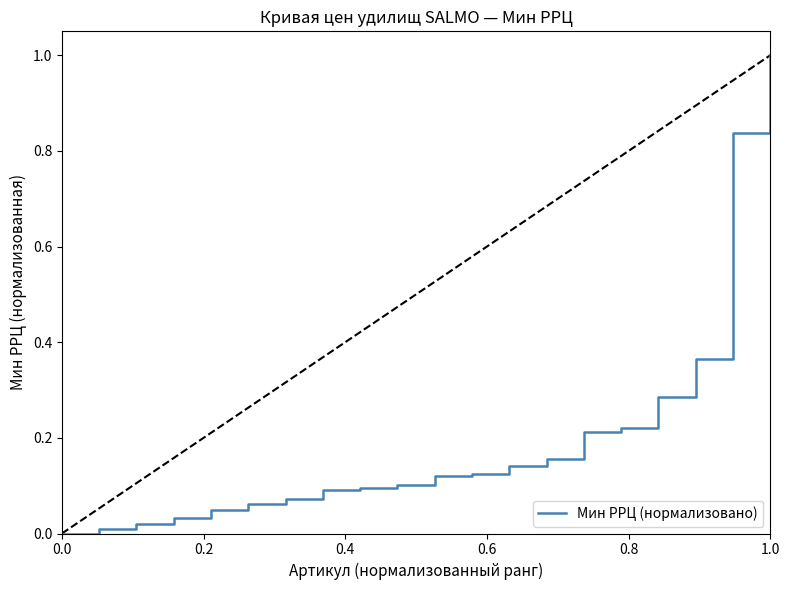

Count the number of data series in this chart.

1